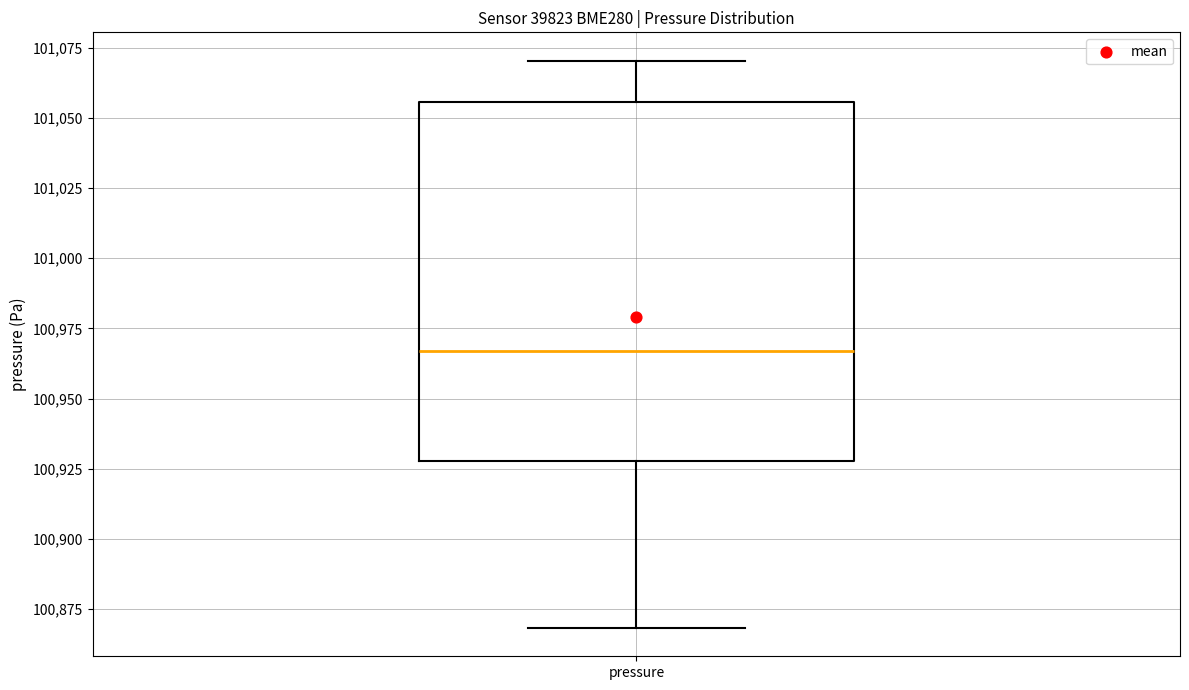

Transcribe this box plot: give where the median line is, the range the box spans, and where the two whiskers end, as read against the y-axis. The values are not printed on the chart, so give them approximately, as read against the axis.

median 100965, box 100930 to 101055, whiskers 100870 to 101070